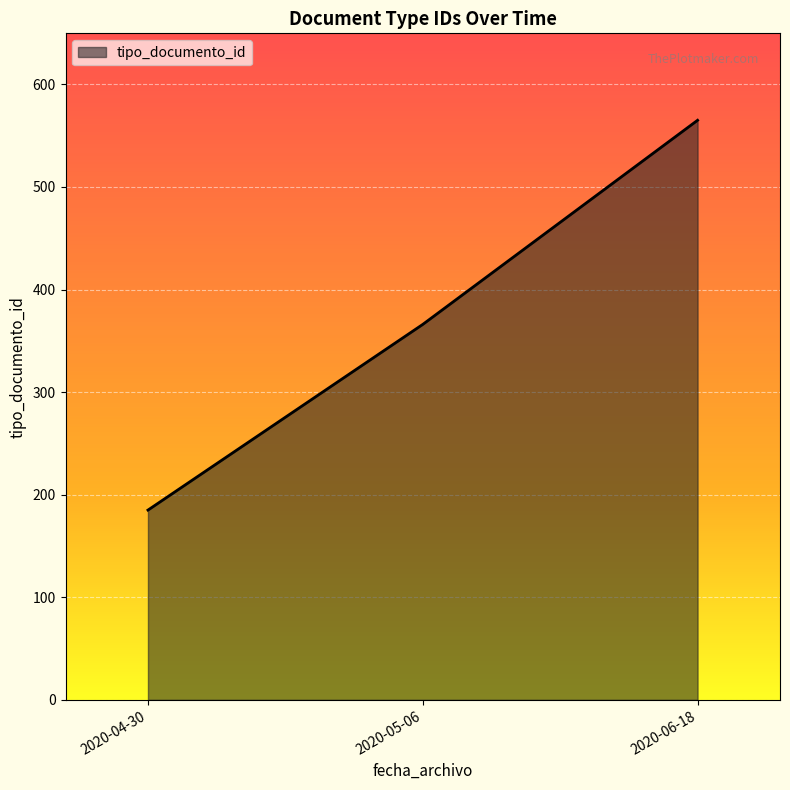

The value at 2020-05-06 is 569. True or false?

False